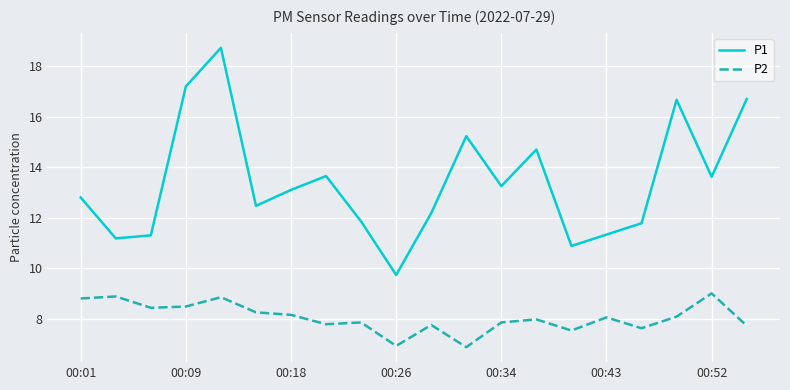

What is the minimum value shown in the chart?

6.9